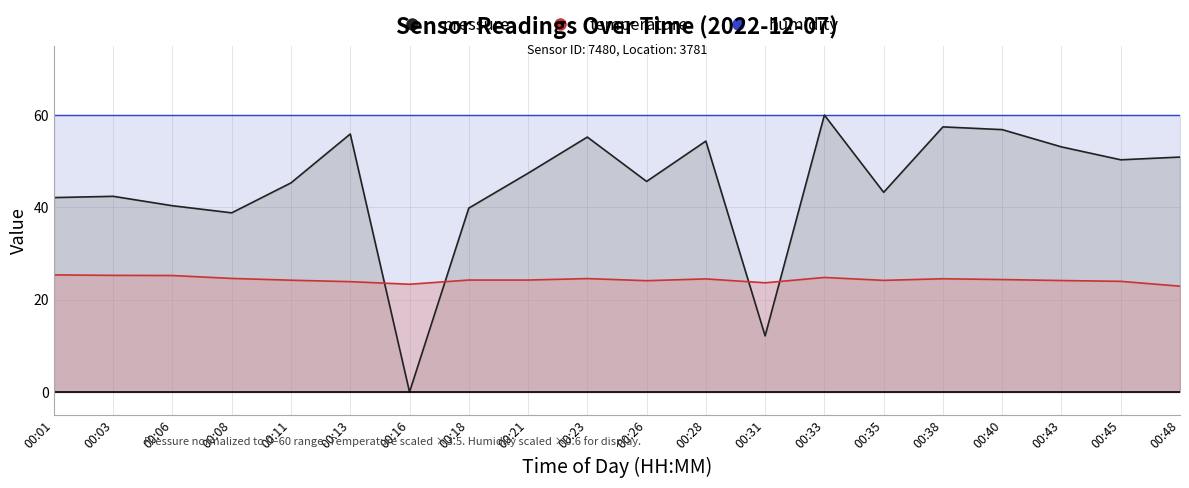

What is the average value of the temperature series?

24.3